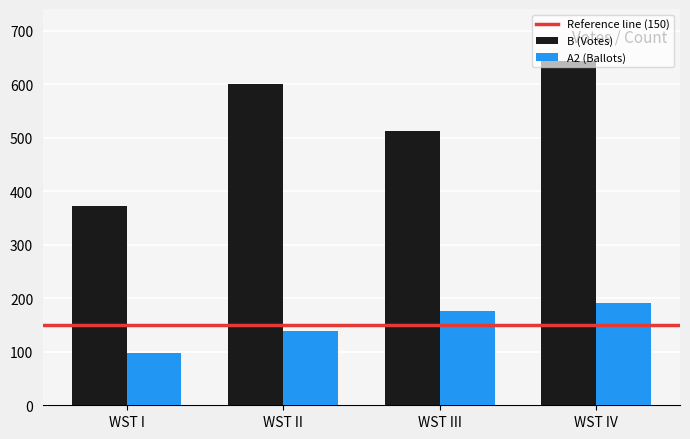

Which series has the largest range (max minus min)?

B (Votes)